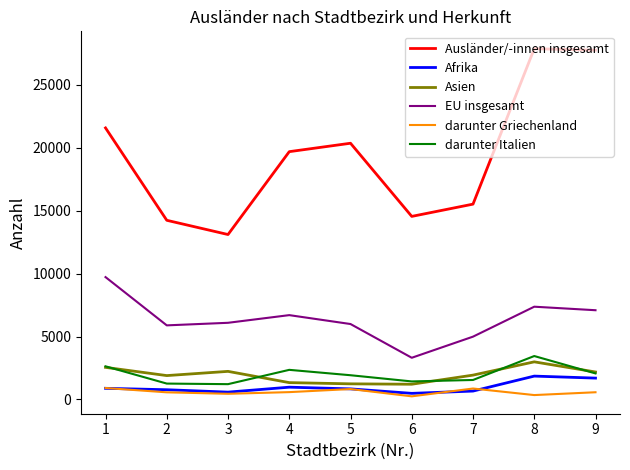

What is the highest value of the darunter Griechenland series?

912